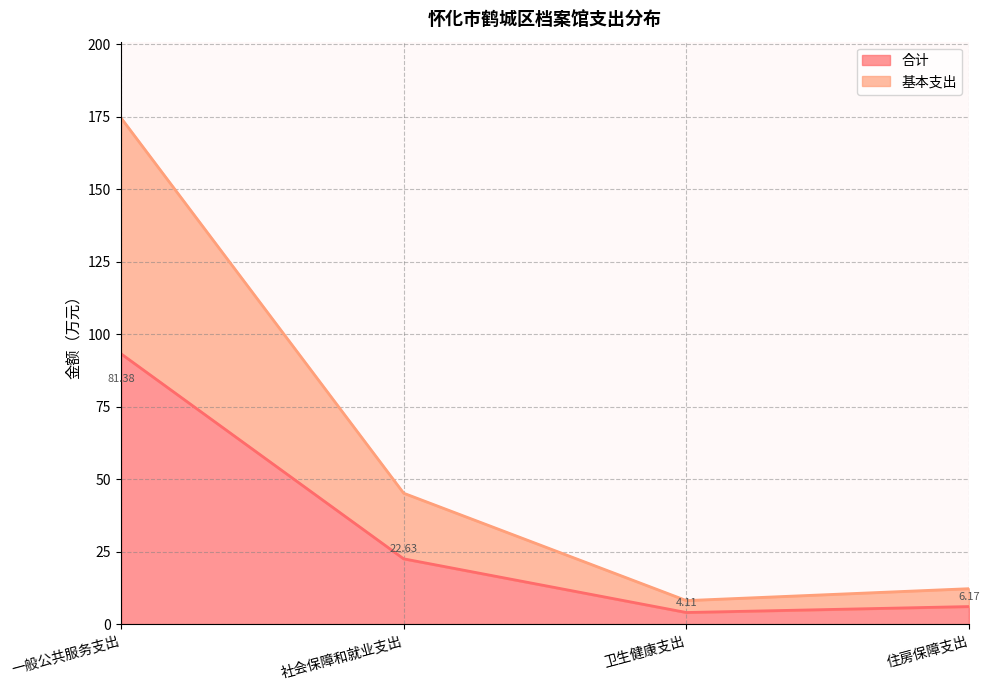

Which series has the largest range (max minus min)?

基本支出